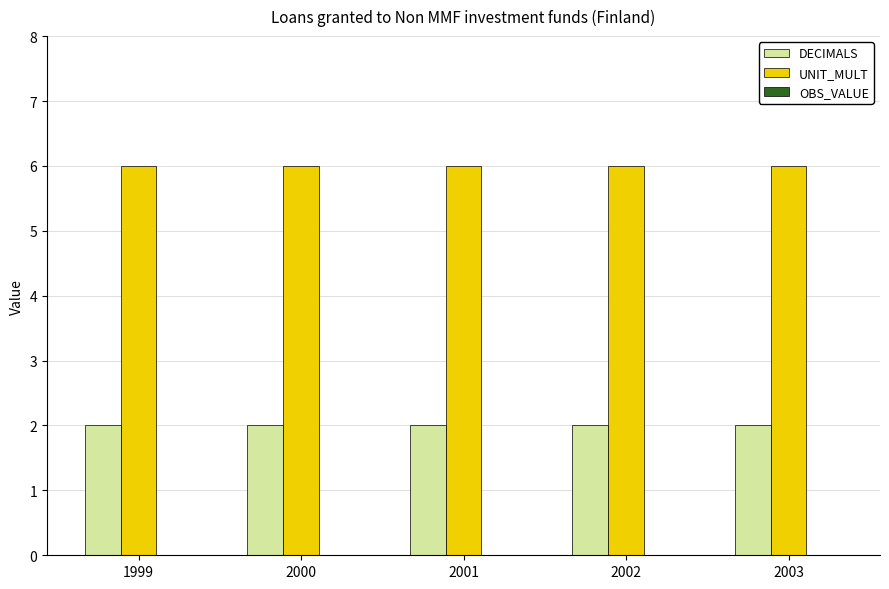

Which series has the largest total across all categories?

UNIT_MULT